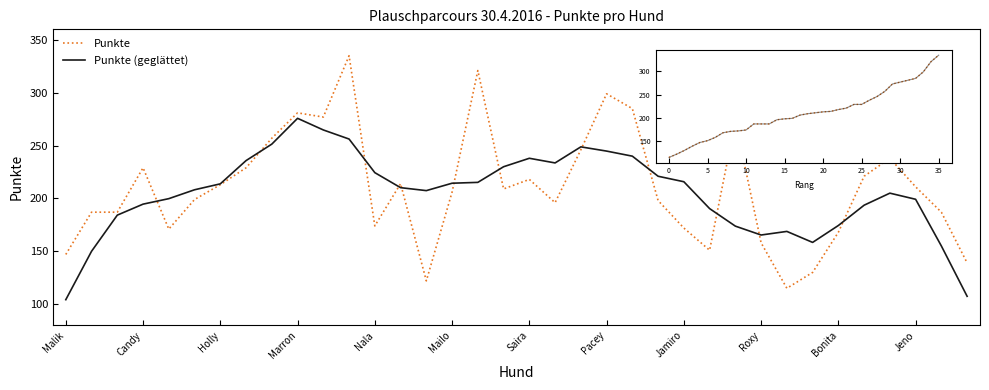

Which series has the largest range (max minus min)?

Punkte